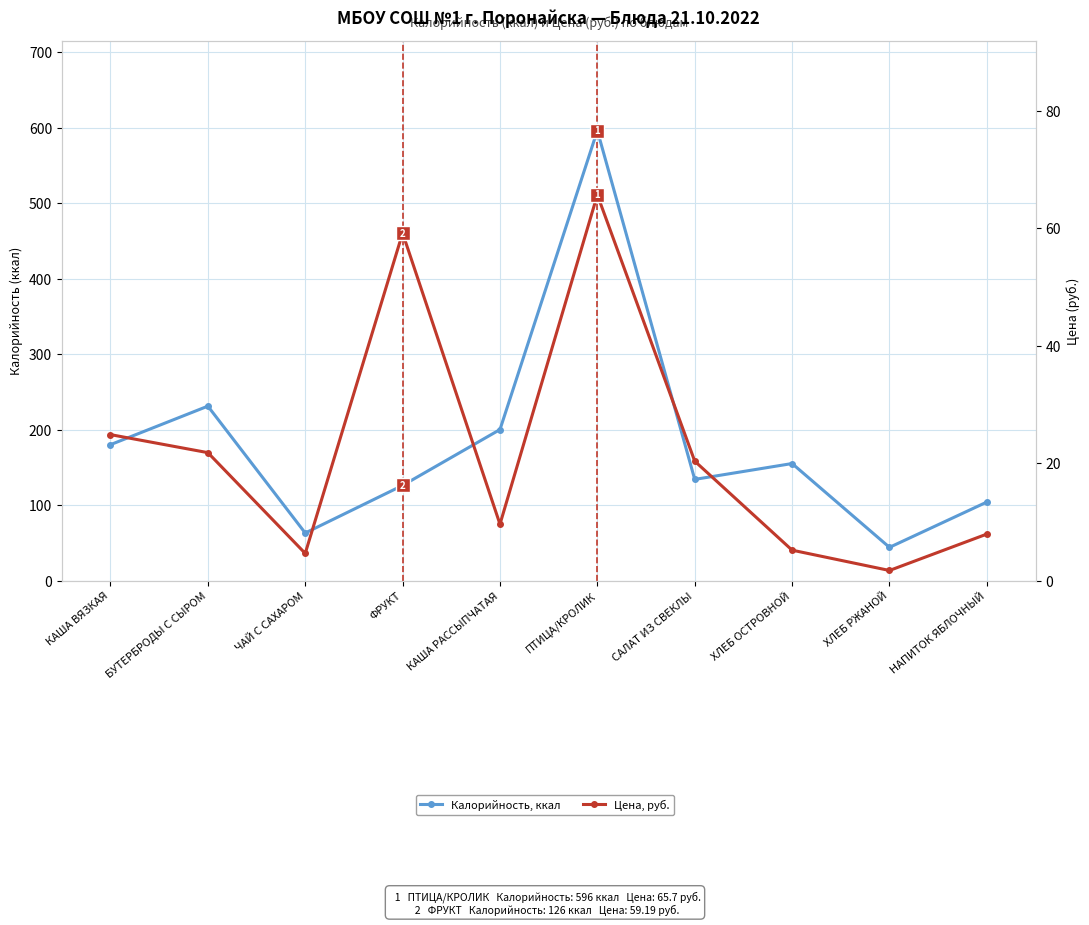

In Калорийность, ккал, how many points are lower than both neighbors (excluding endpoints)?

3